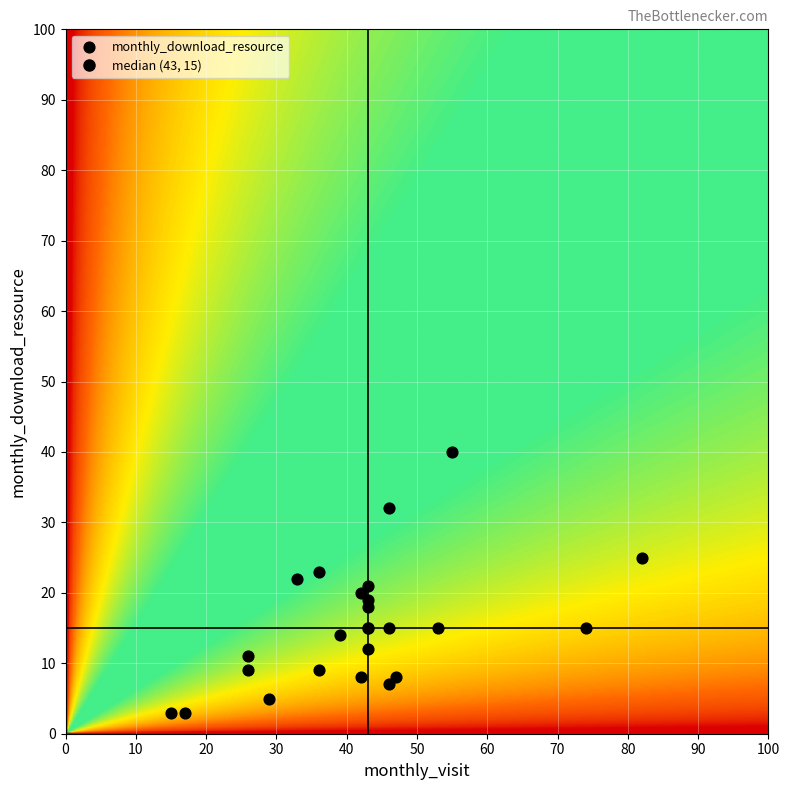

What is the range of X values (max minus min)?

67